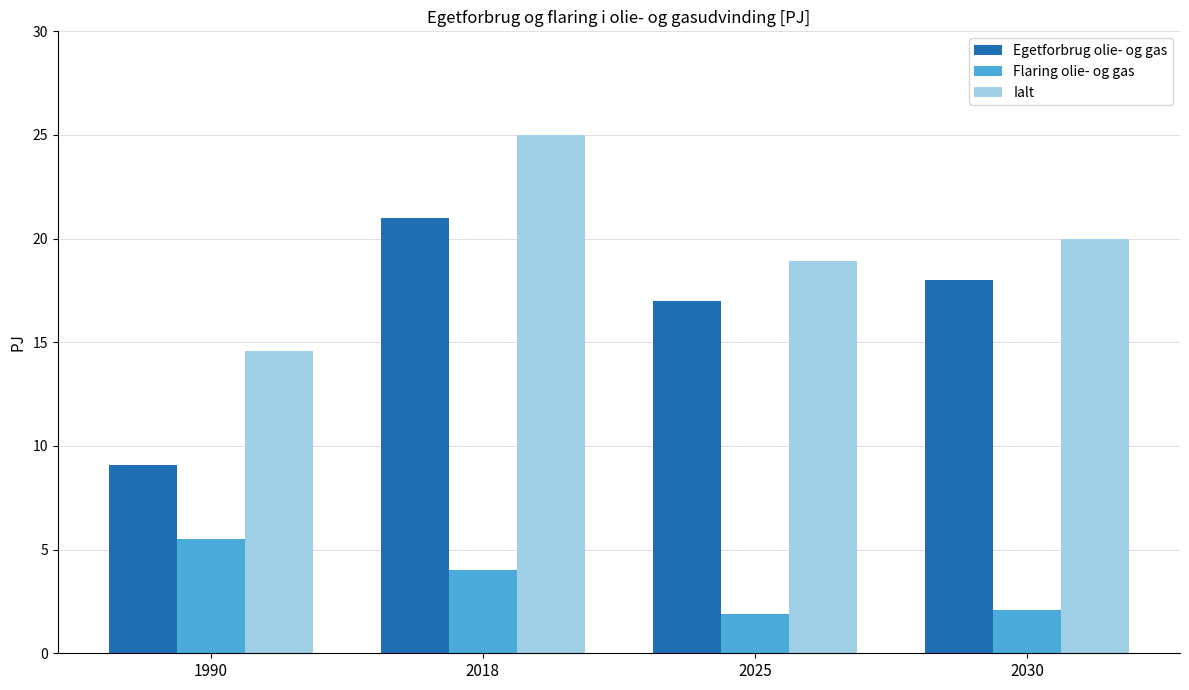

What is the sum of all Egetforbrug olie- og gas values?

65.1